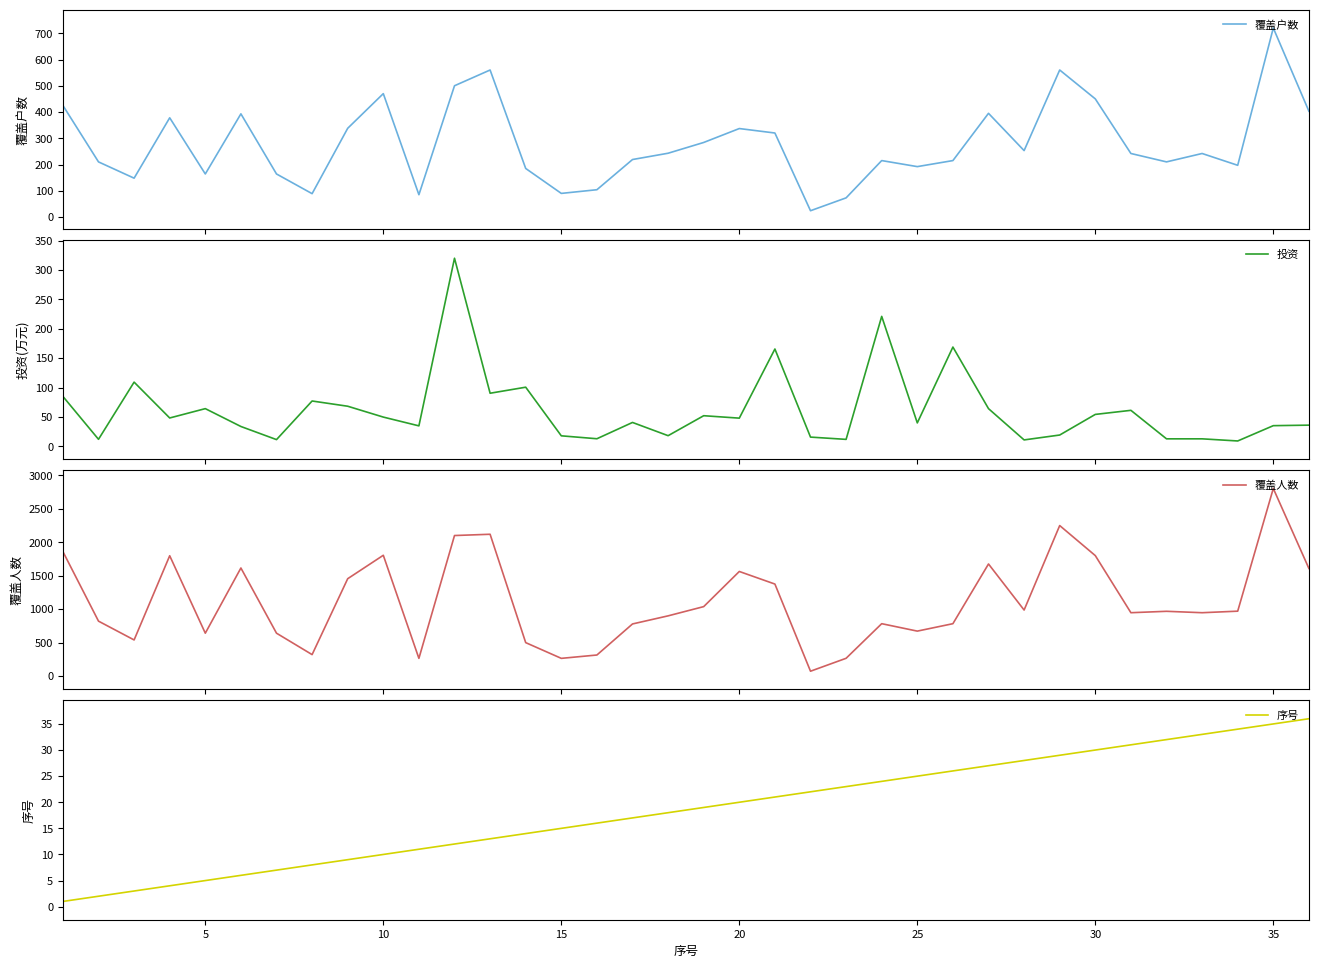

True or false: 序号 and 覆盖户数 cross at least once.

False